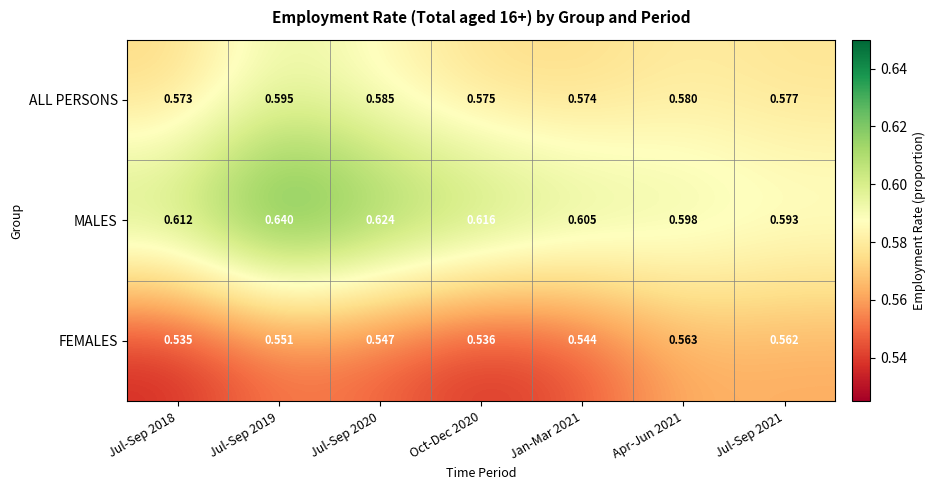

At Jul-Sep 2021, list the series in order from smallest to largest.

FEMALES, ALL PERSONS, MALES